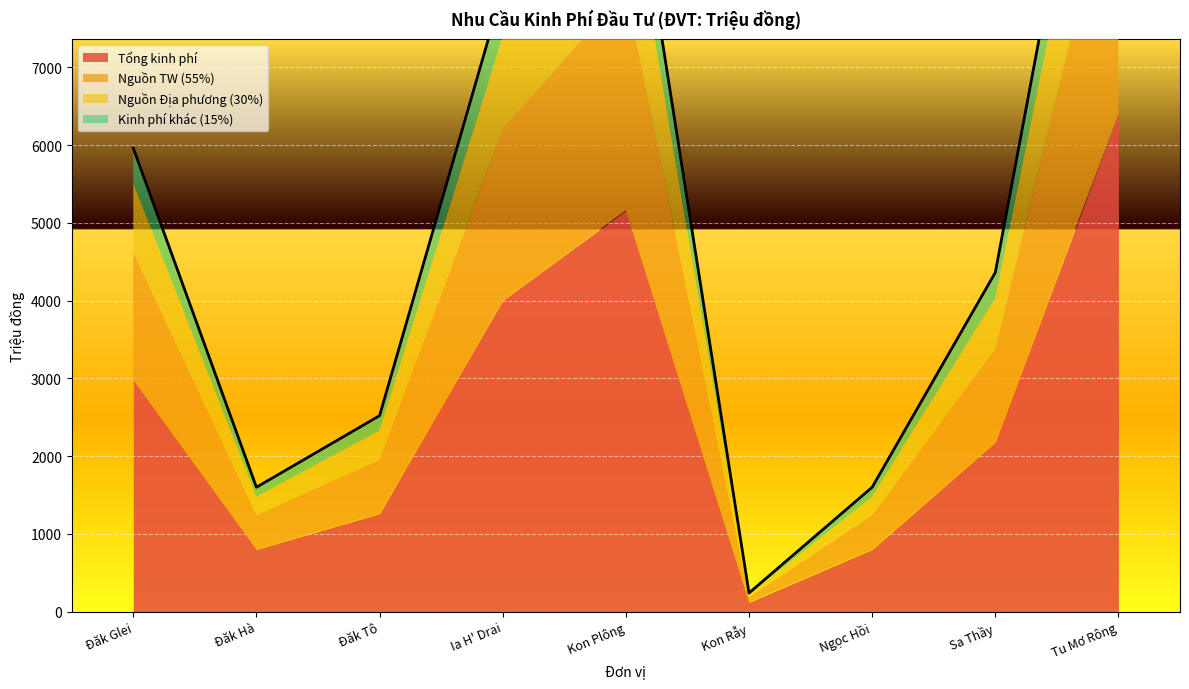

What is the spread (max minus min) of values at Kon Rẫy?

102